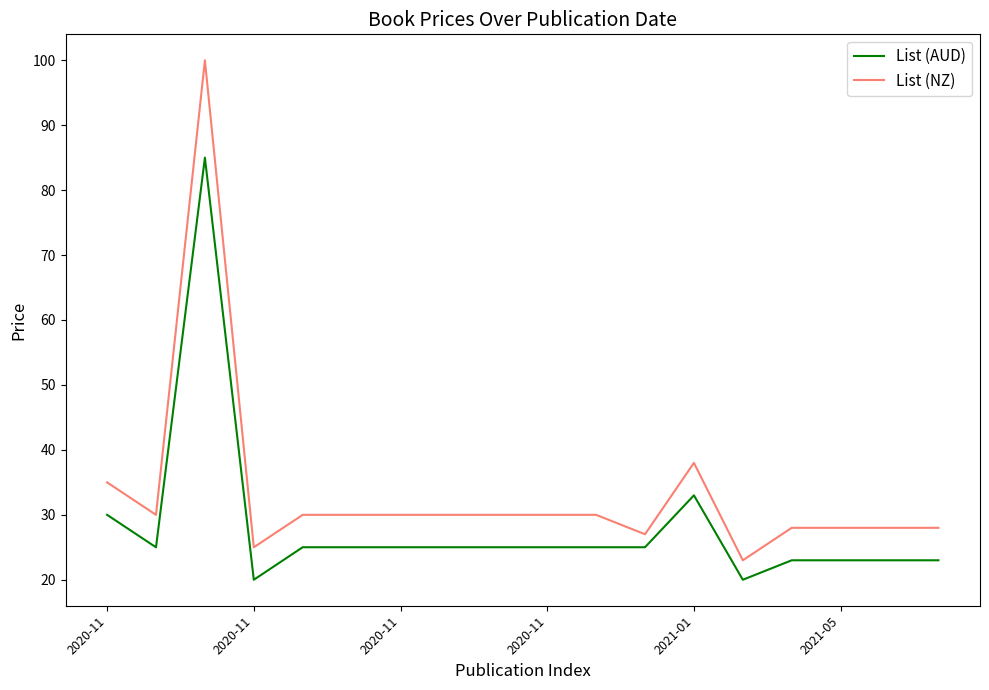

True or false: List (NZ) and List (AUD) cross at least once.

False